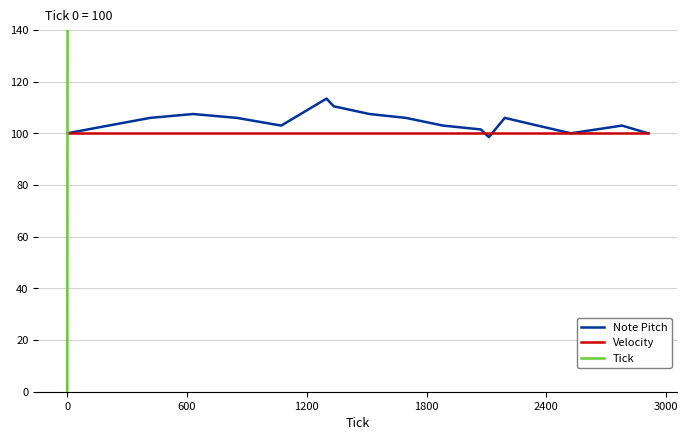

Which series ends up on top after the final intersection of Note Pitch and Tick?

Tick